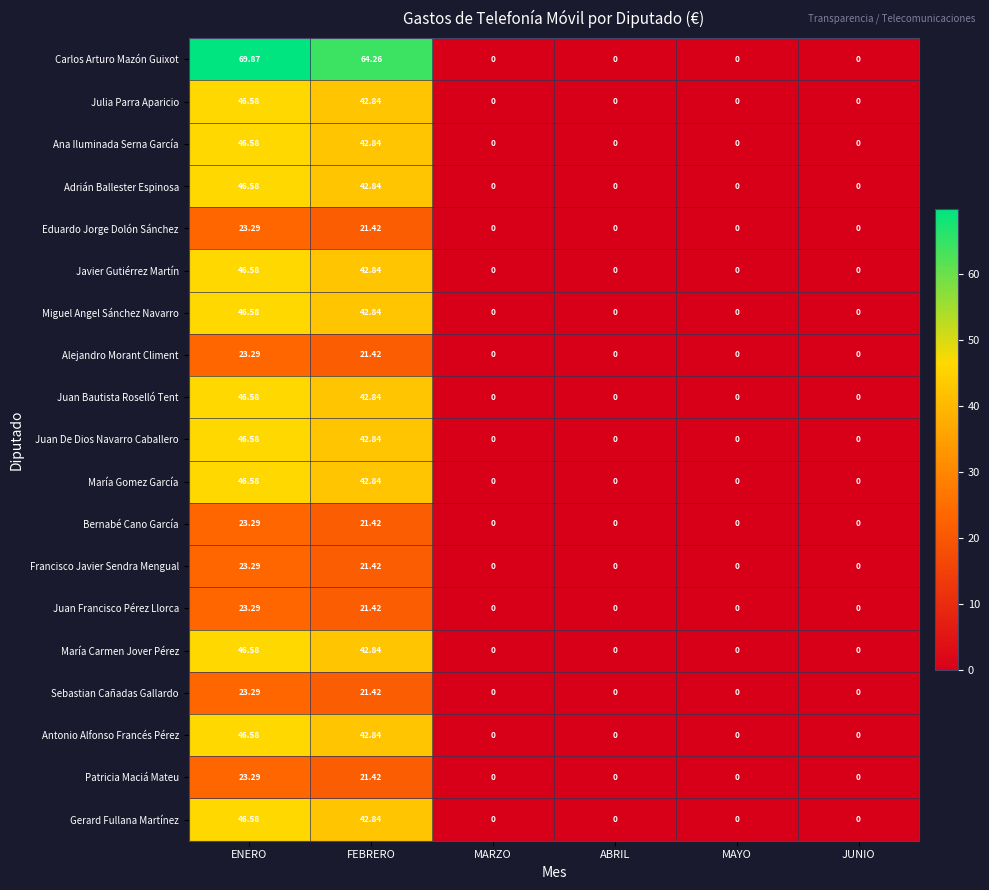

Where is Juan De Dios Navarro Caballero nearest to the value 23?

FEBRERO